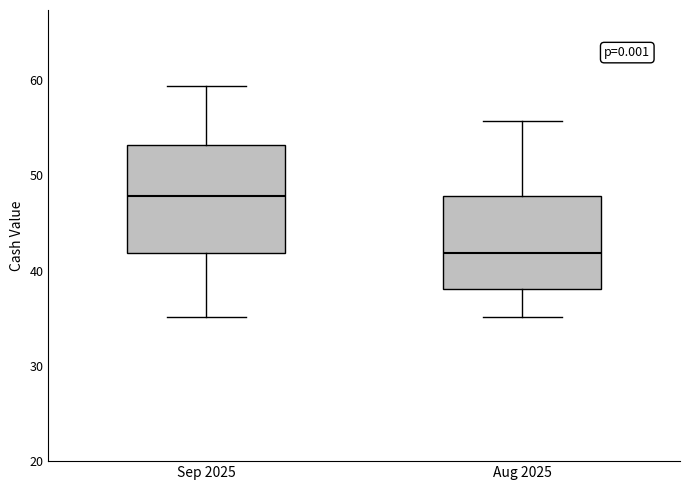

Comparing the boxes themselves (not the whiskers), which one is the tallest?

Sep 2025